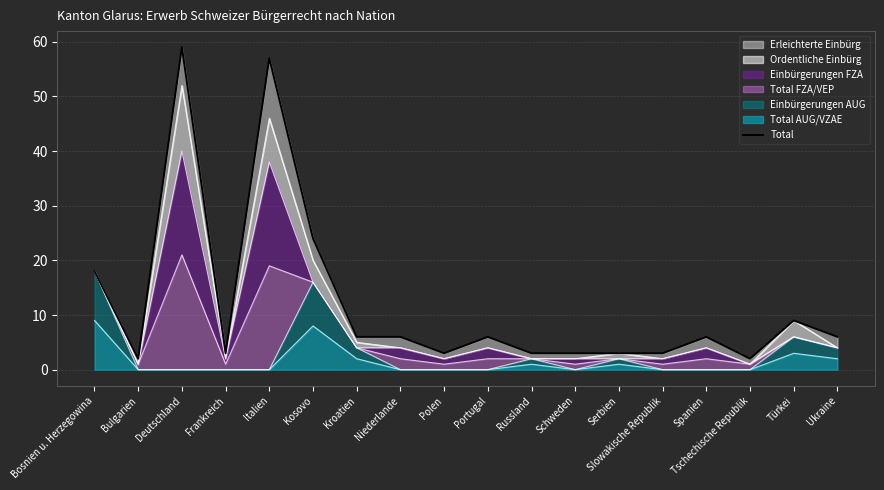

Reading left to right, extract all data points from this chart.

18	2	59	3	57	24	6	6	3	6	3	3	3	3	6	2	9	6